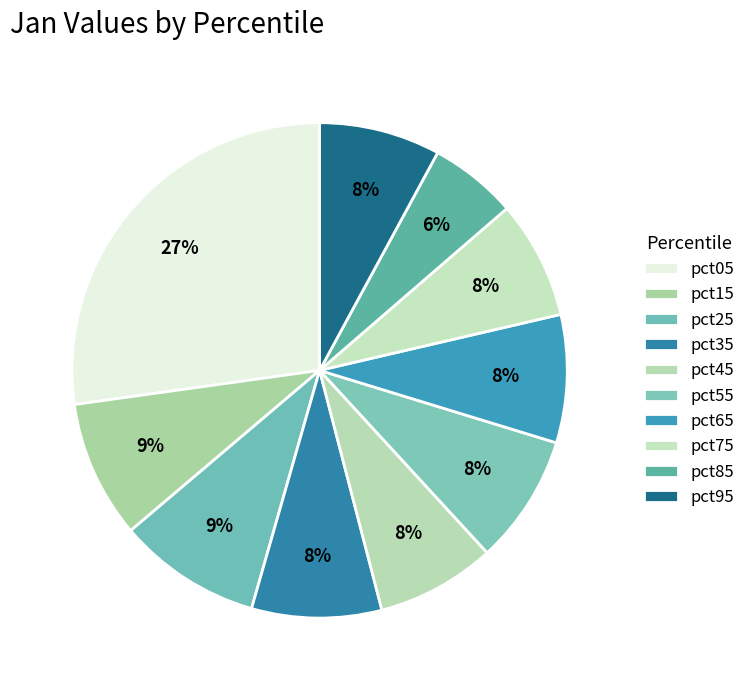

Count the number of slices in the pie.

10